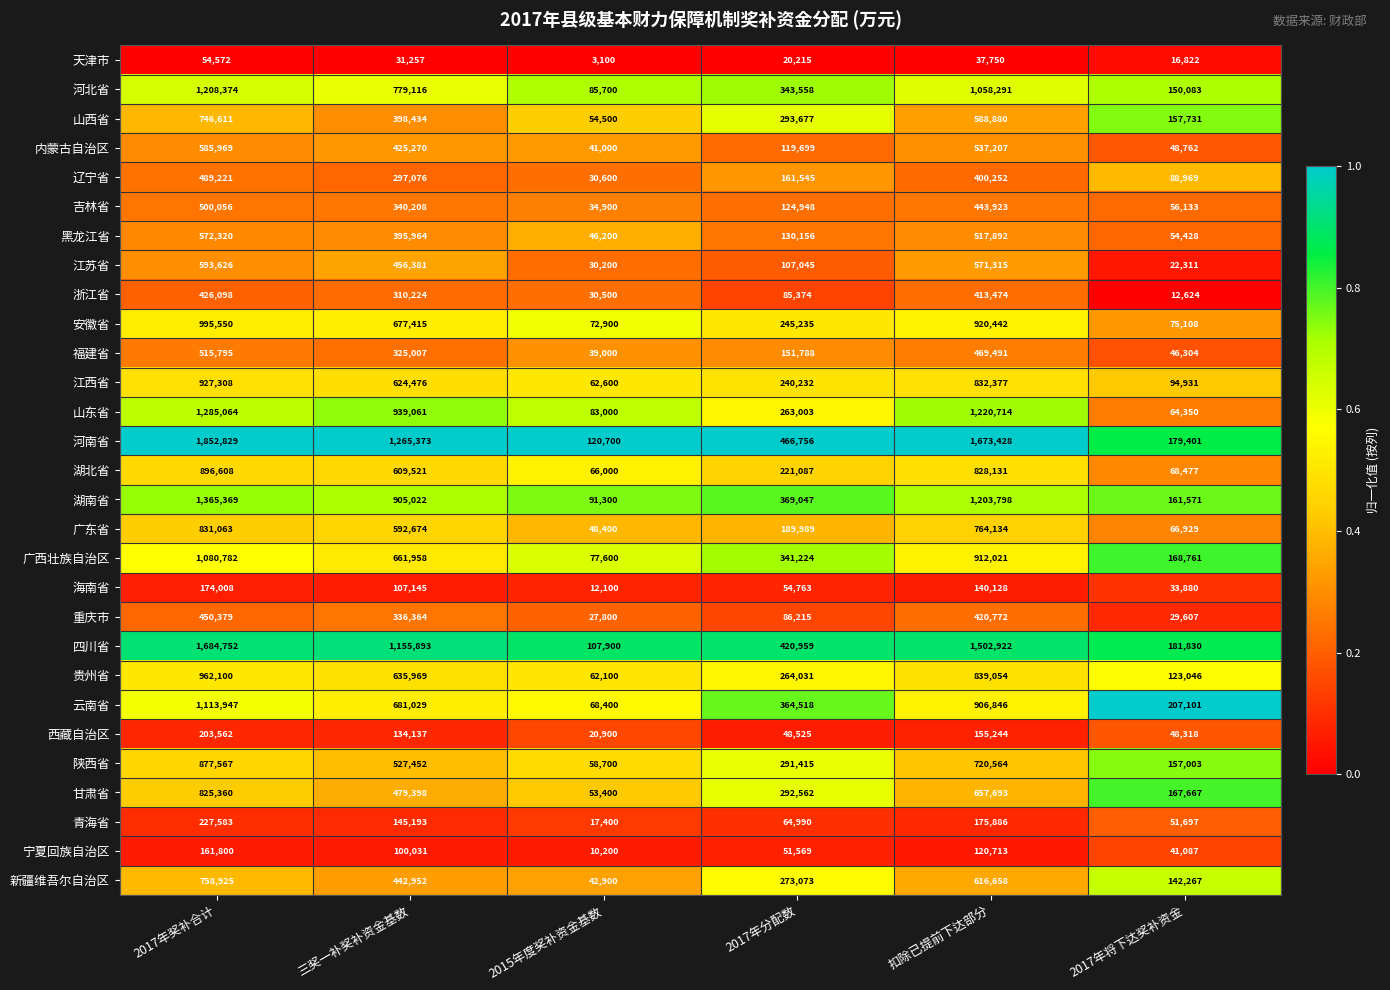

True or false: 贵州省 has a value of 635969 at 三奖一补奖补资金基数.

True